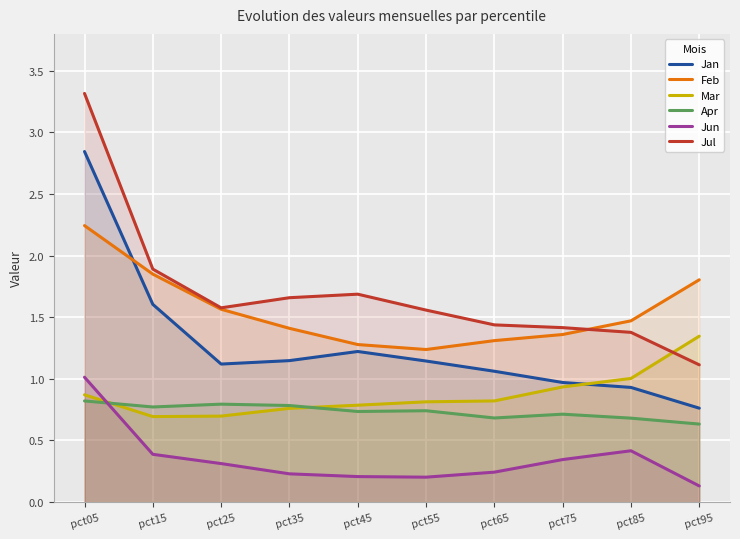

What is the minimum value shown in the chart?

0.1